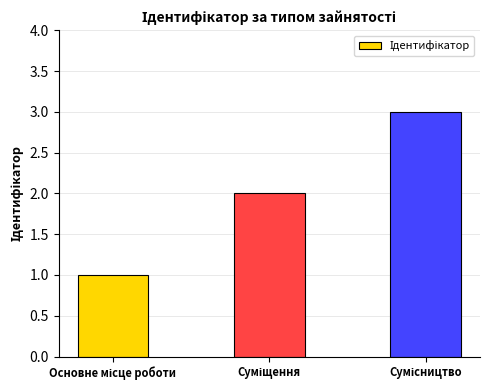

How many values are between 1 and 3?

3